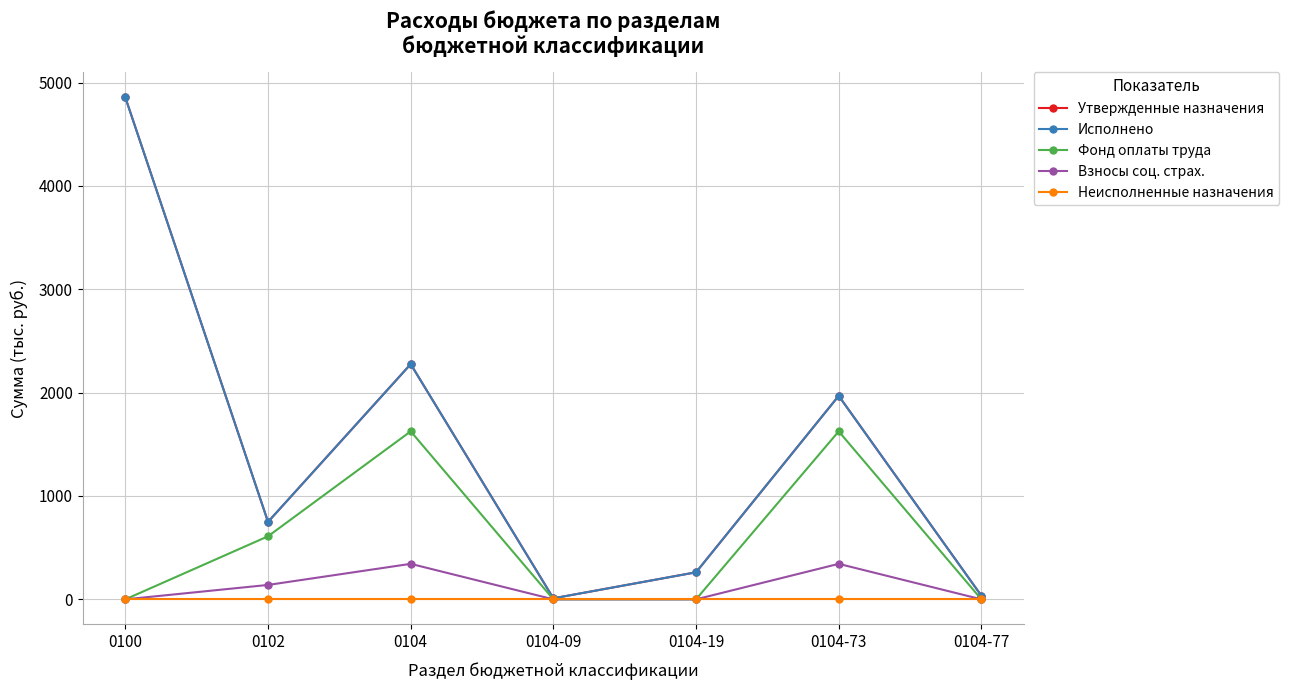

At 0104, list the series in order from largest to smallest.

Утвержденные назначения, Исполнено, Фонд оплаты труда, Взносы соц. страх., Неисполненные назначения